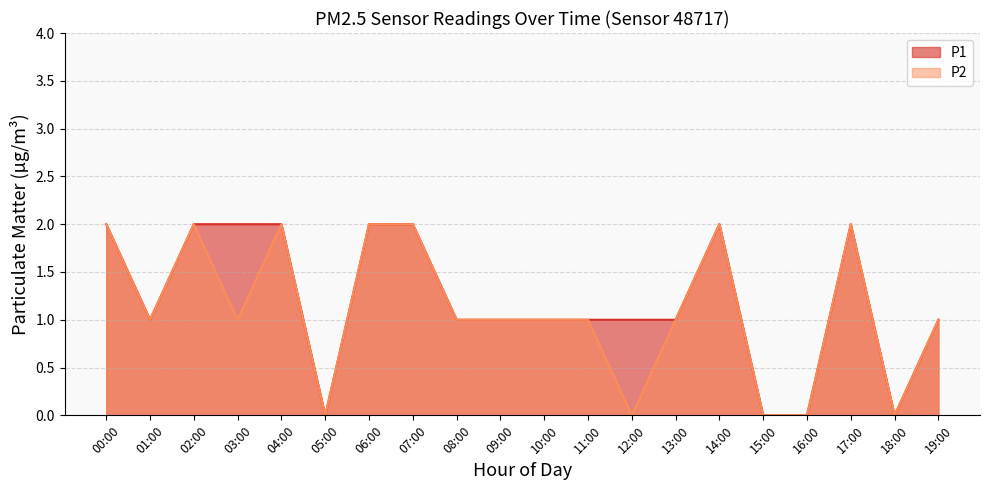

At which category does P2 reach its first local peak?

02:00